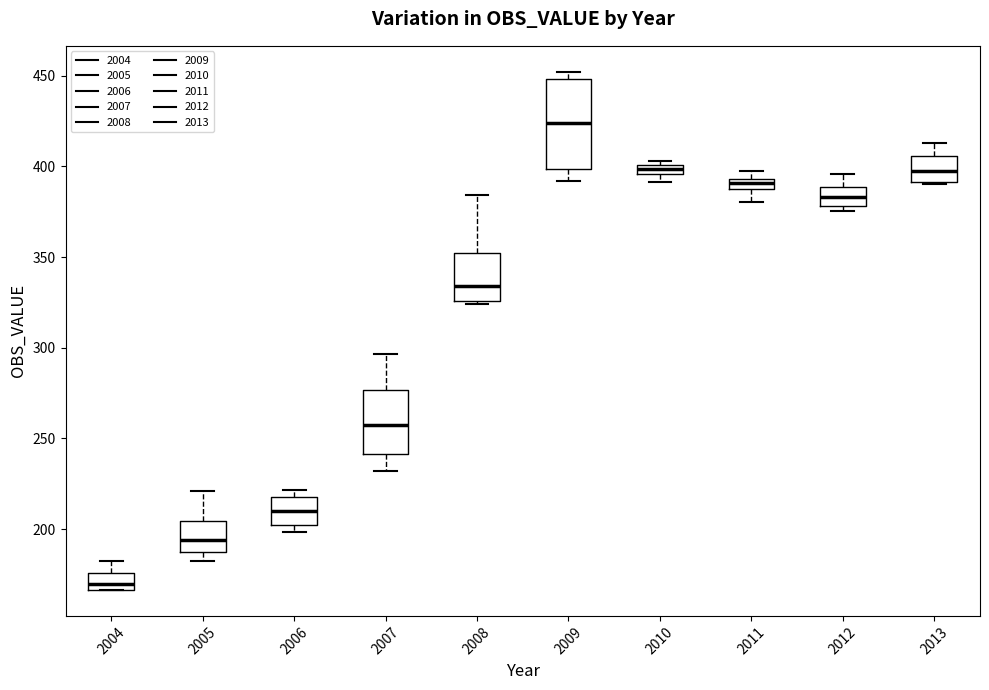

Which box's median line is the highest?

2009